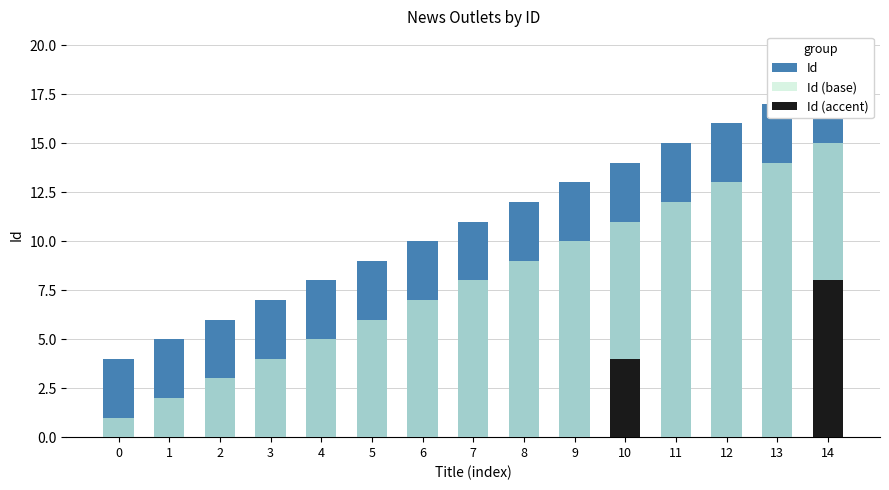

What is the sum of all Id (accent) values?

12